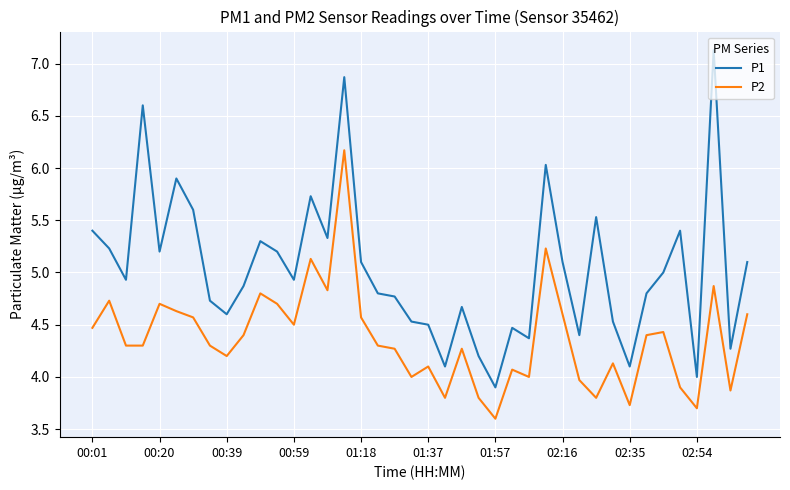

What is the smallest value displayed?

3.6